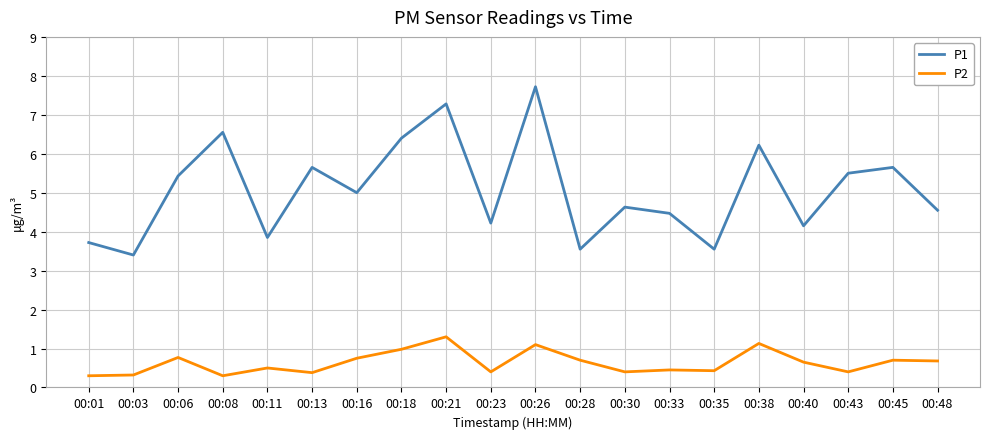

The P2 series shows 1.4 at 00:18. True or false?

False